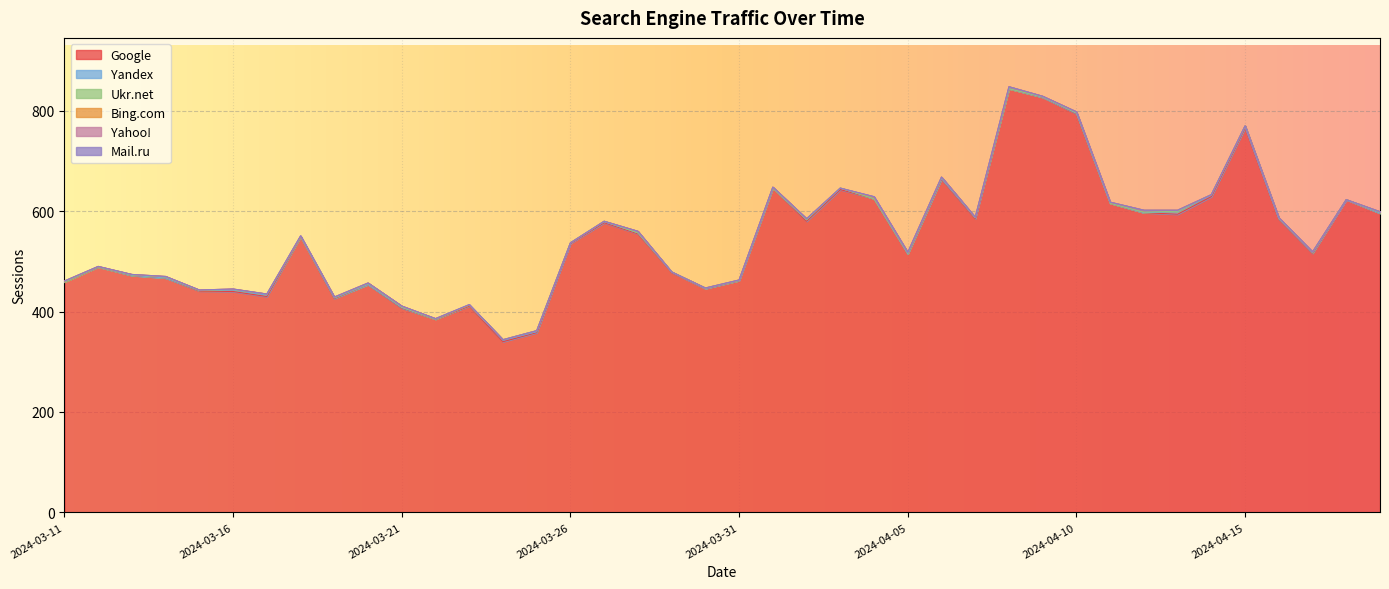

Which category has the lowest value in the Google series?

2024-03-24